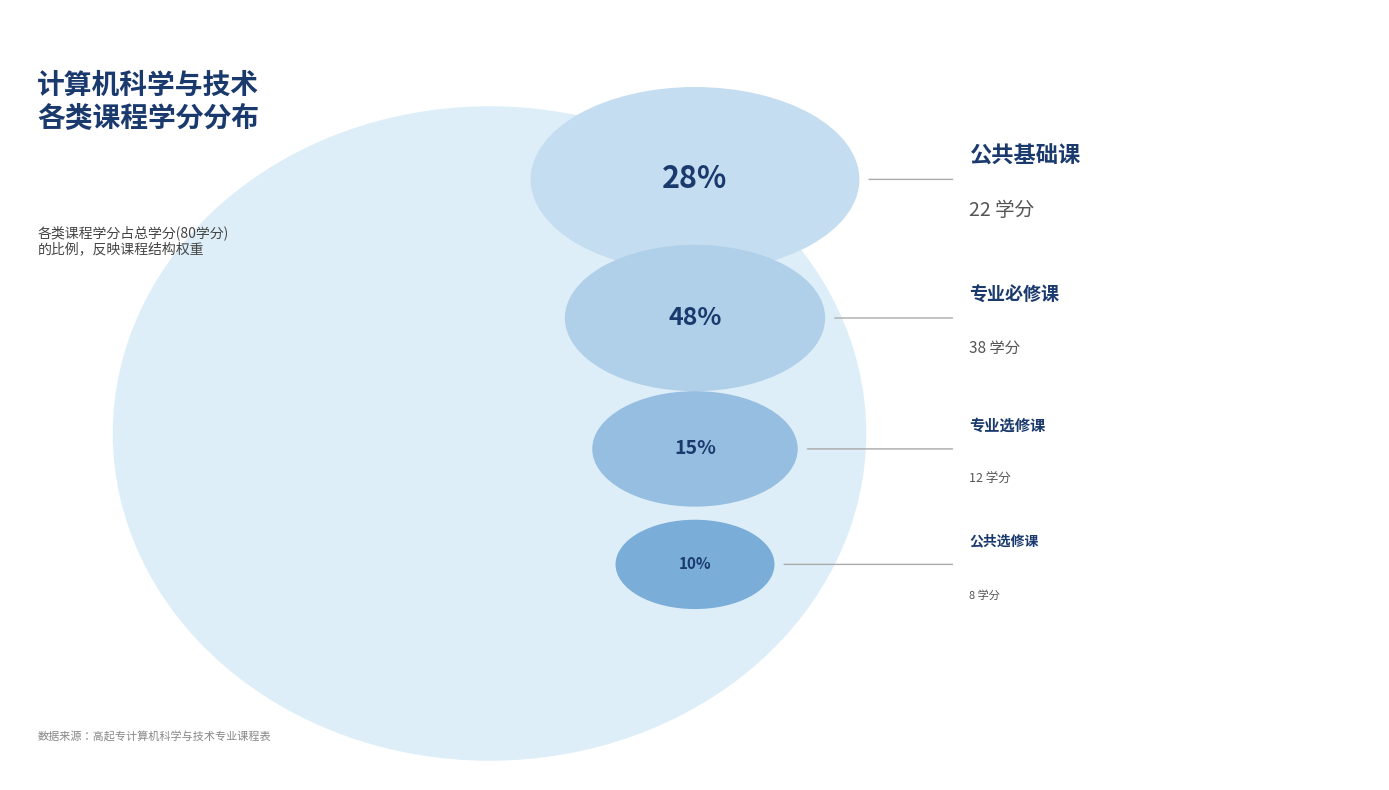

Count the number of slices in the pie.

4